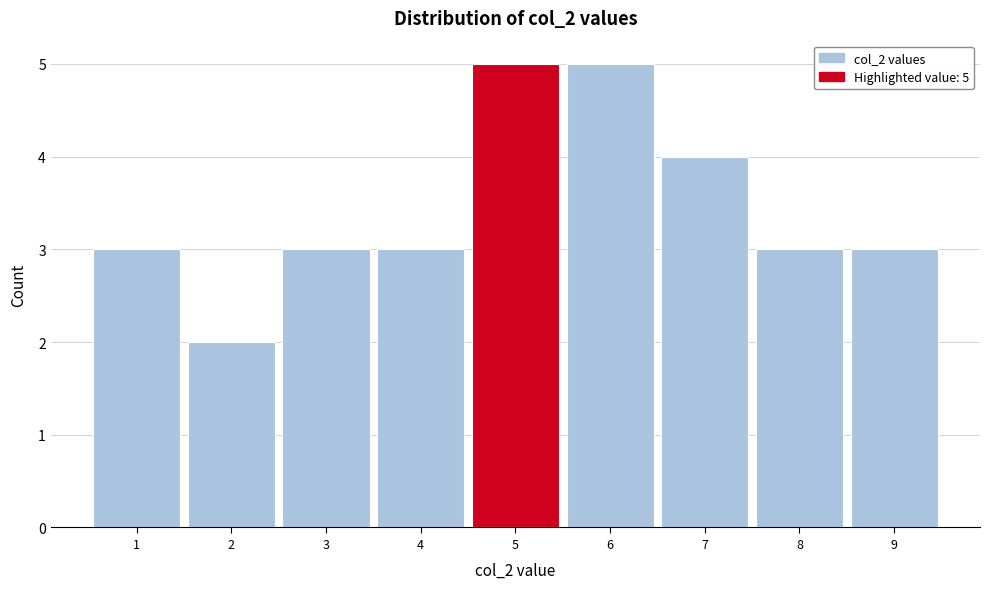

Reading right to left, list all the values displayed in this chart.

3	3	4	5	5	3	3	2	3